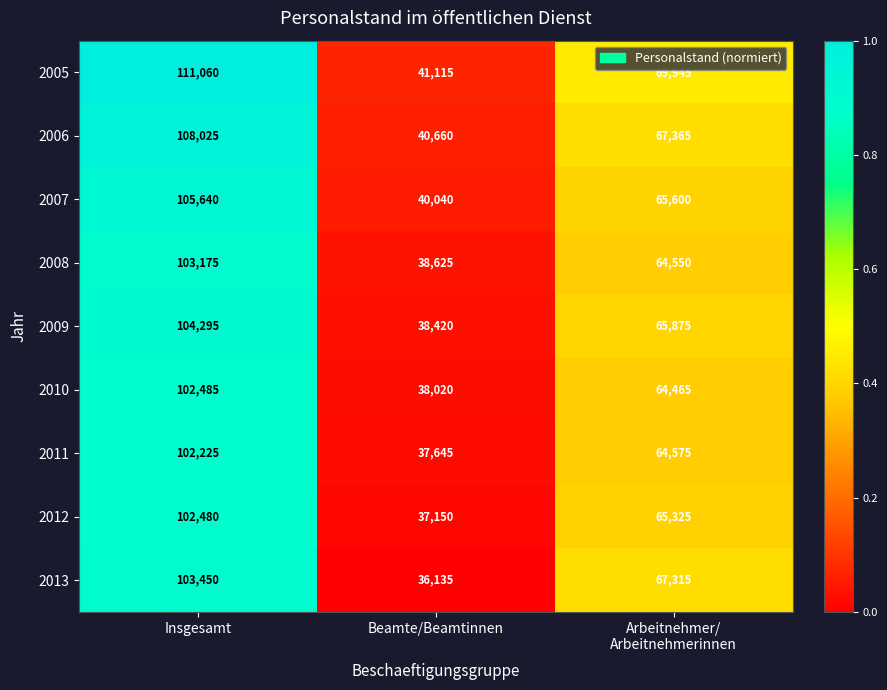

What is the maximum value shown in the chart?

111060